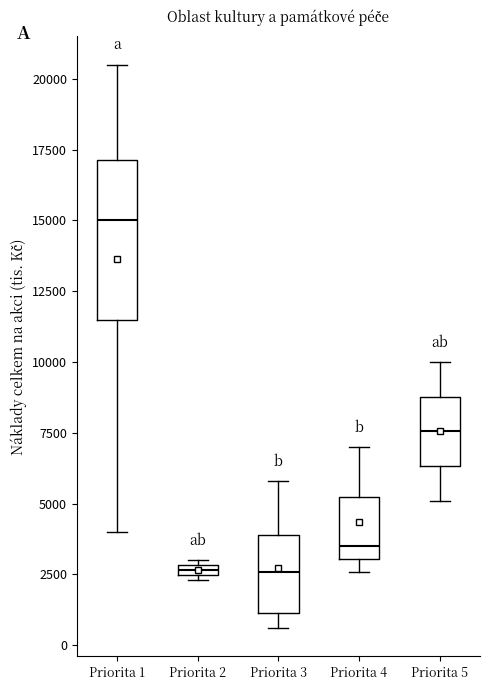

Where is the upper edge of the box for Priorita 2 on the y-axis? The values are not printed on the chart, so give them approximately, as read against the axis.

3000